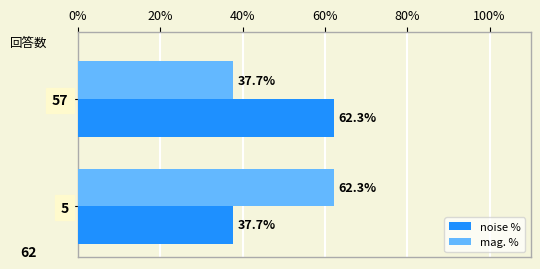

What is the greatest value displayed?

62.3